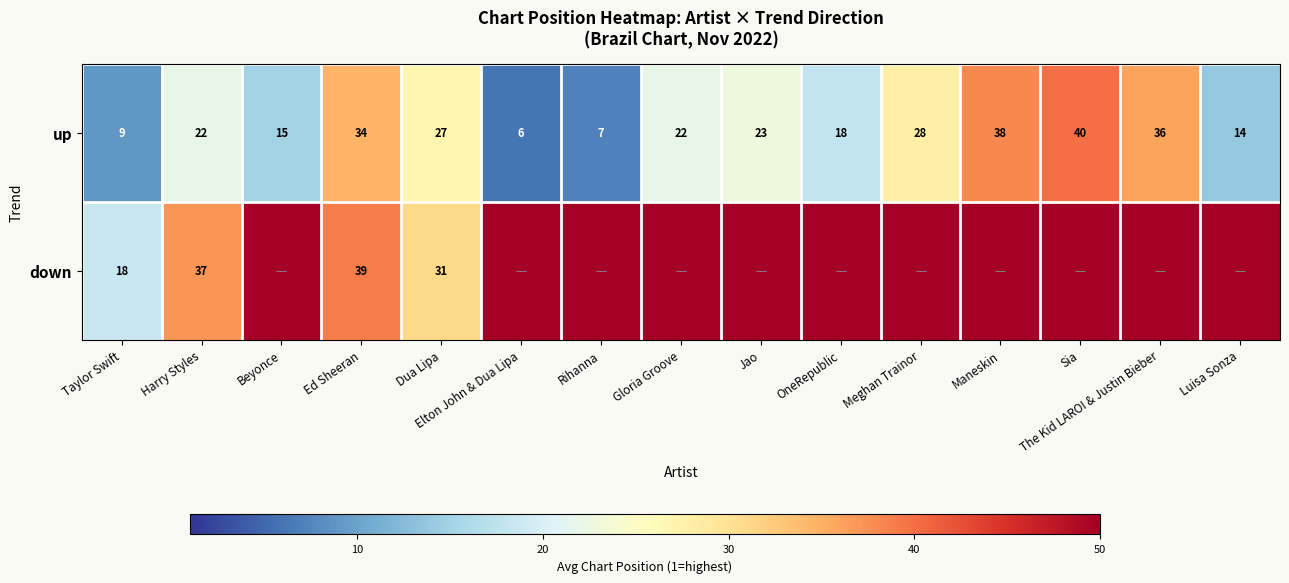

Is it true that up equals 22 at Gloria Groove?

True